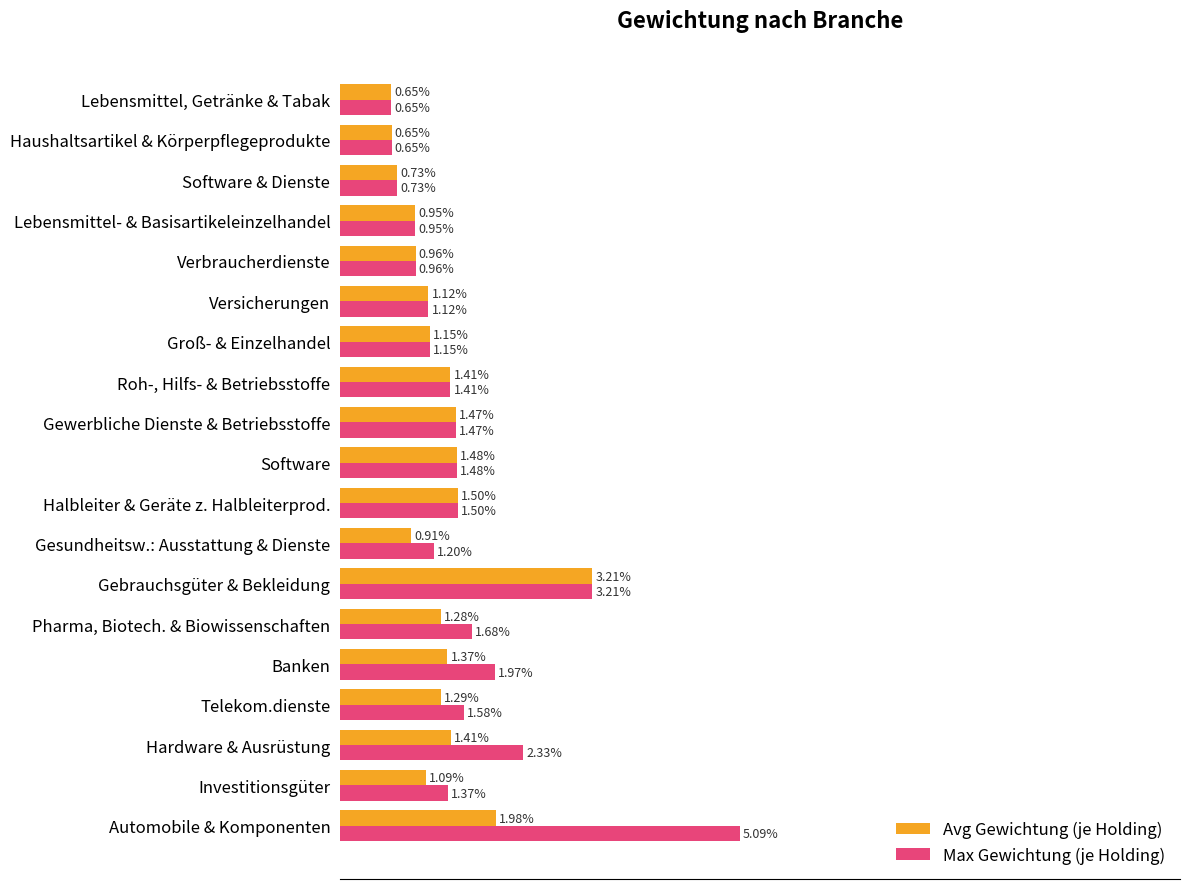

What are all the series names shown in the legend?

Avg Gewichtung (je Holding), Max Gewichtung (je Holding)